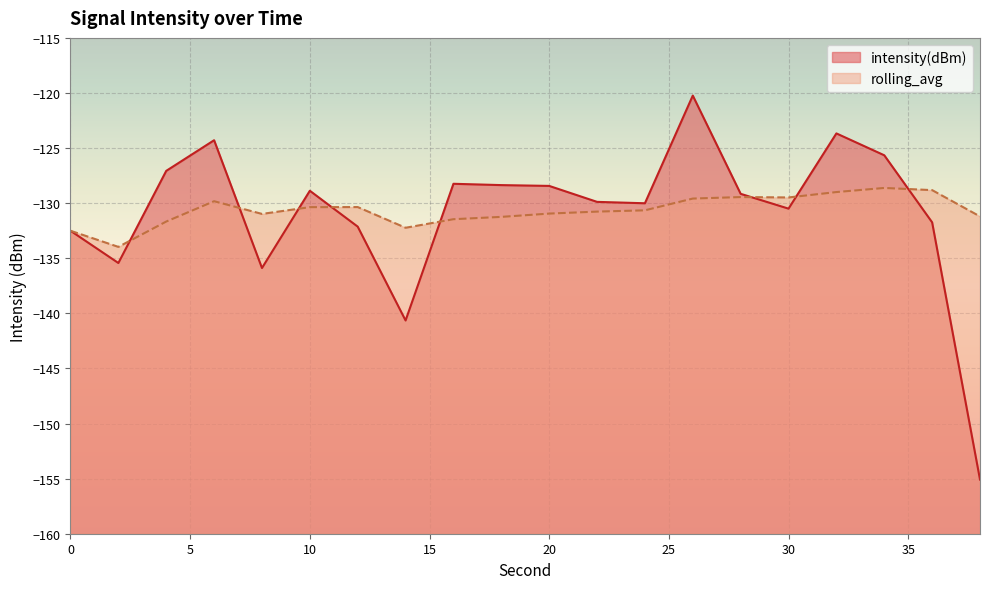

At how many categories does at least one series exceed -154?

20